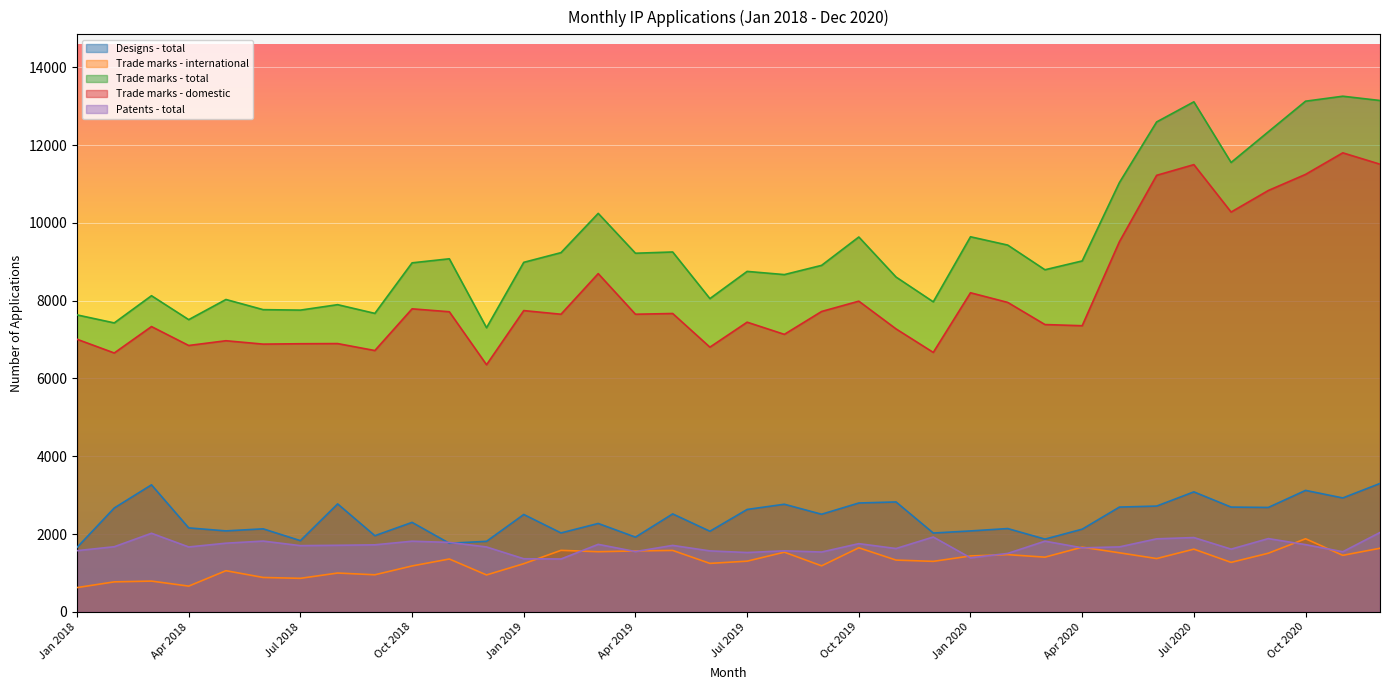

At Feb 2019, list the series in order from smallest to largest.

Patents - total, Trade marks - international, Designs - total, Trade marks - domestic, Trade marks - total